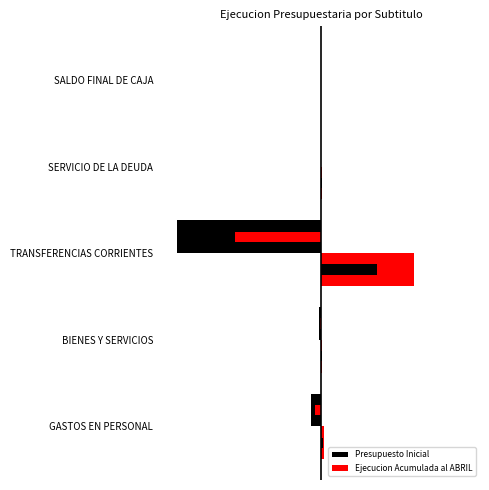

What are all the series names shown in the legend?

Presupuesto Inicial, Ejecucion Acumulada al ABRIL